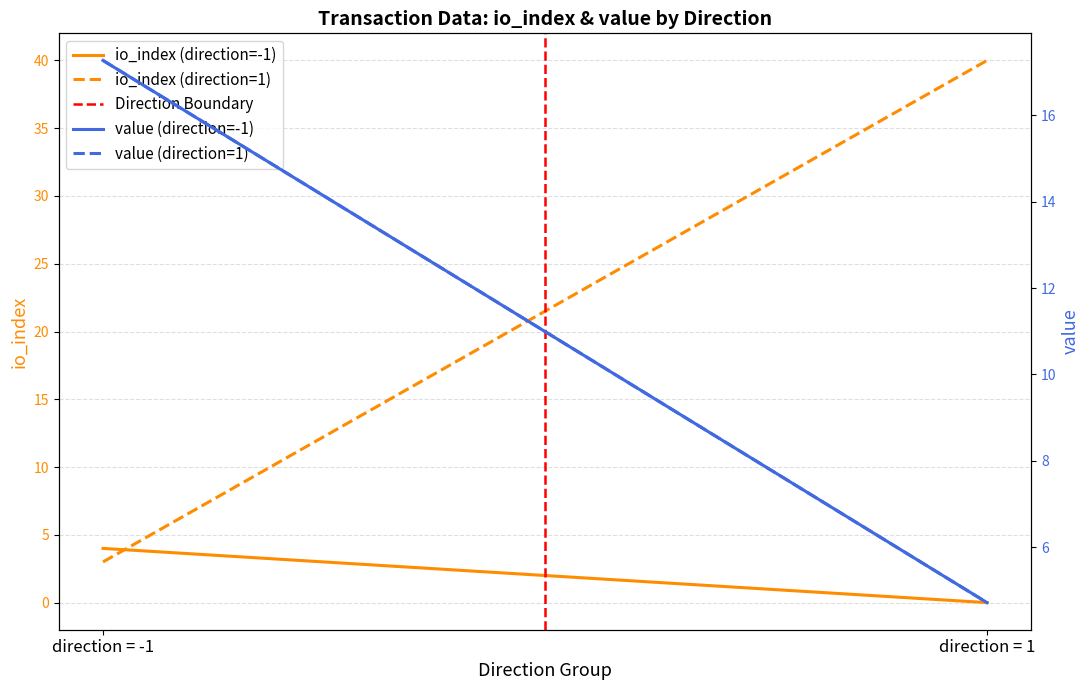

What is the difference between the highest and lowest values at direction = 1?

40.0